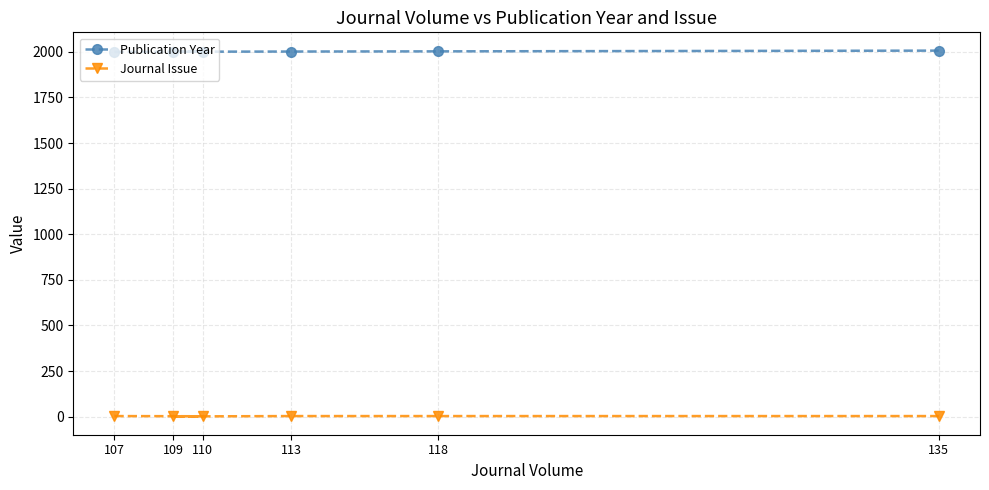

Between 109 and 113, which series saw the biggest shift?

Journal Issue